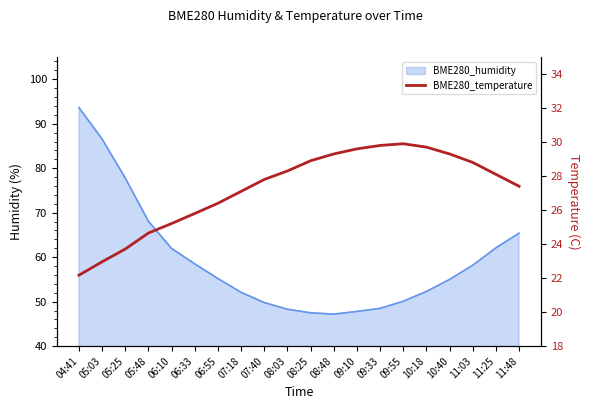

At which label does the data first exceed 28?

08:03